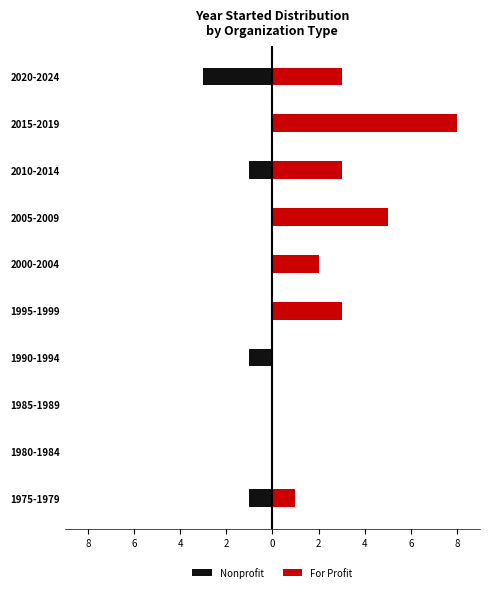

Between 2005-2009 and 2010-2014, which series saw the biggest shift?

For Profit